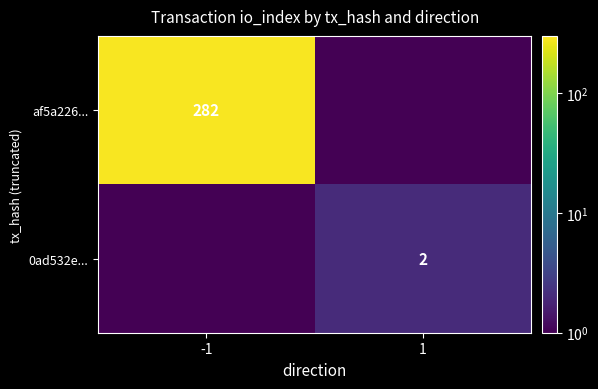

Is it true that 0ad532e... equals 2.8 at 1?

False